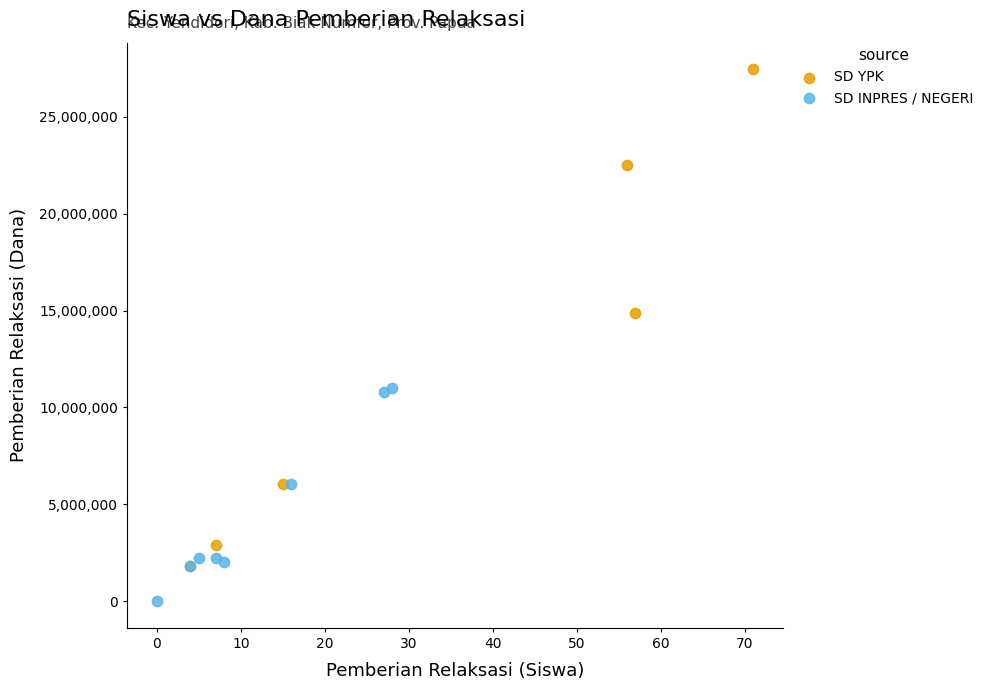

Which series has the widest spread of Y values?

SD YPK